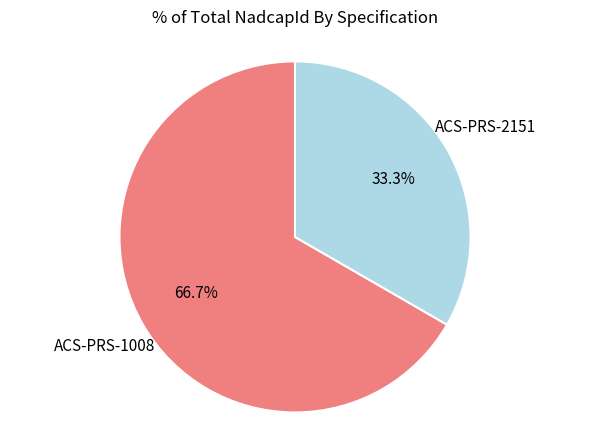

Does ACS-PRS-1008 account for over 50% of the chart?

Yes